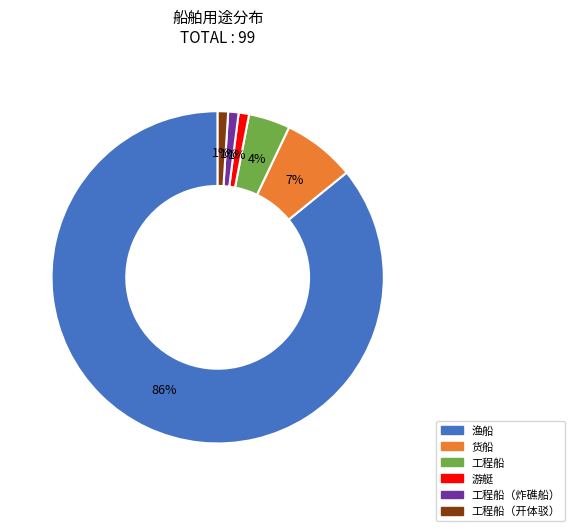

Is there any slice that represents more than half of the pie?

Yes